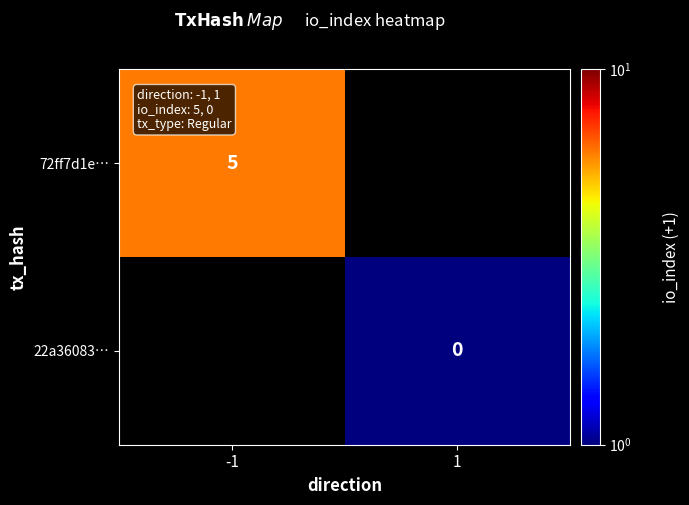

At which category does the chart reach its peak across all series?

-1